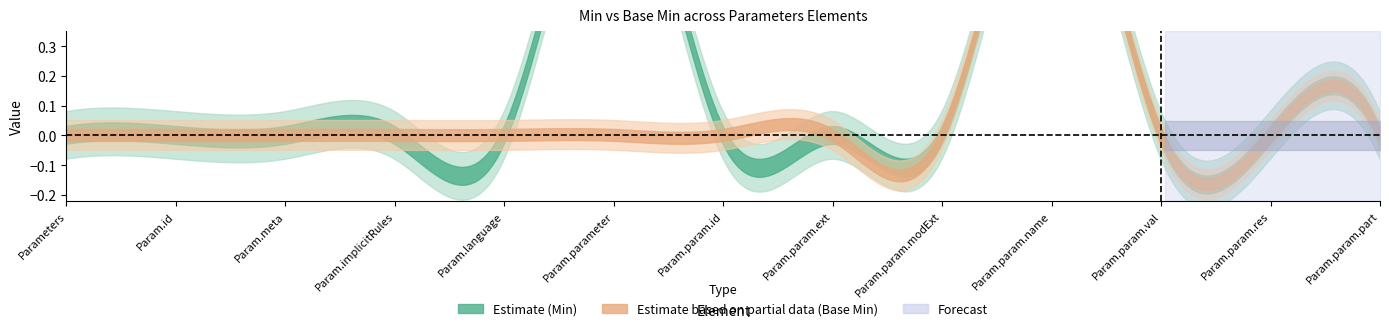

Is it true that Min_center equals 0 at Parameters.meta?

True